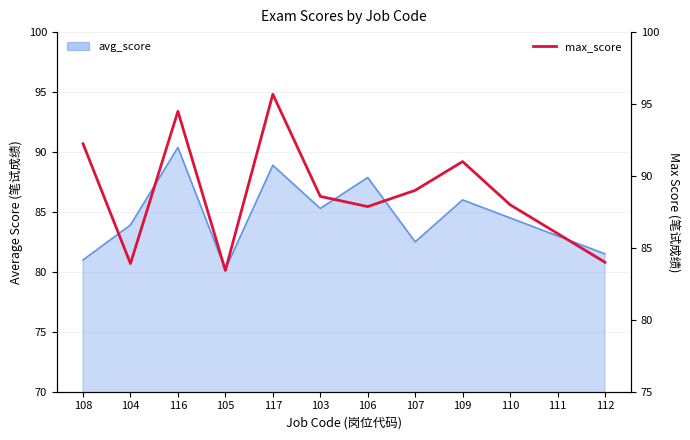

What is the difference between the second highest and minimum values?

11.1